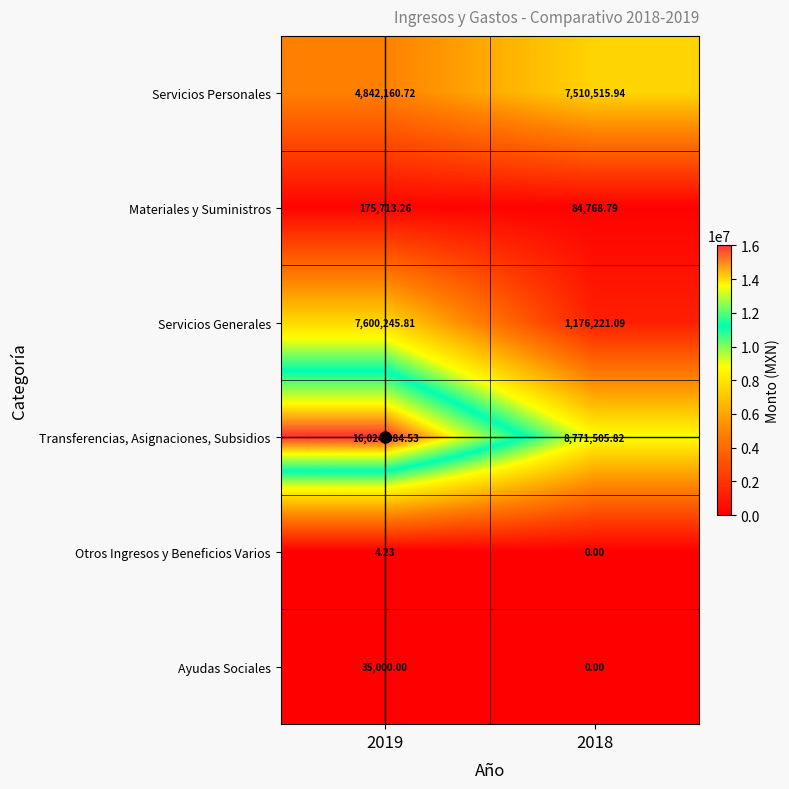

Is the value of Materiales y Suministros at 2019 greater than the value of Servicios Generales at 2019?

No